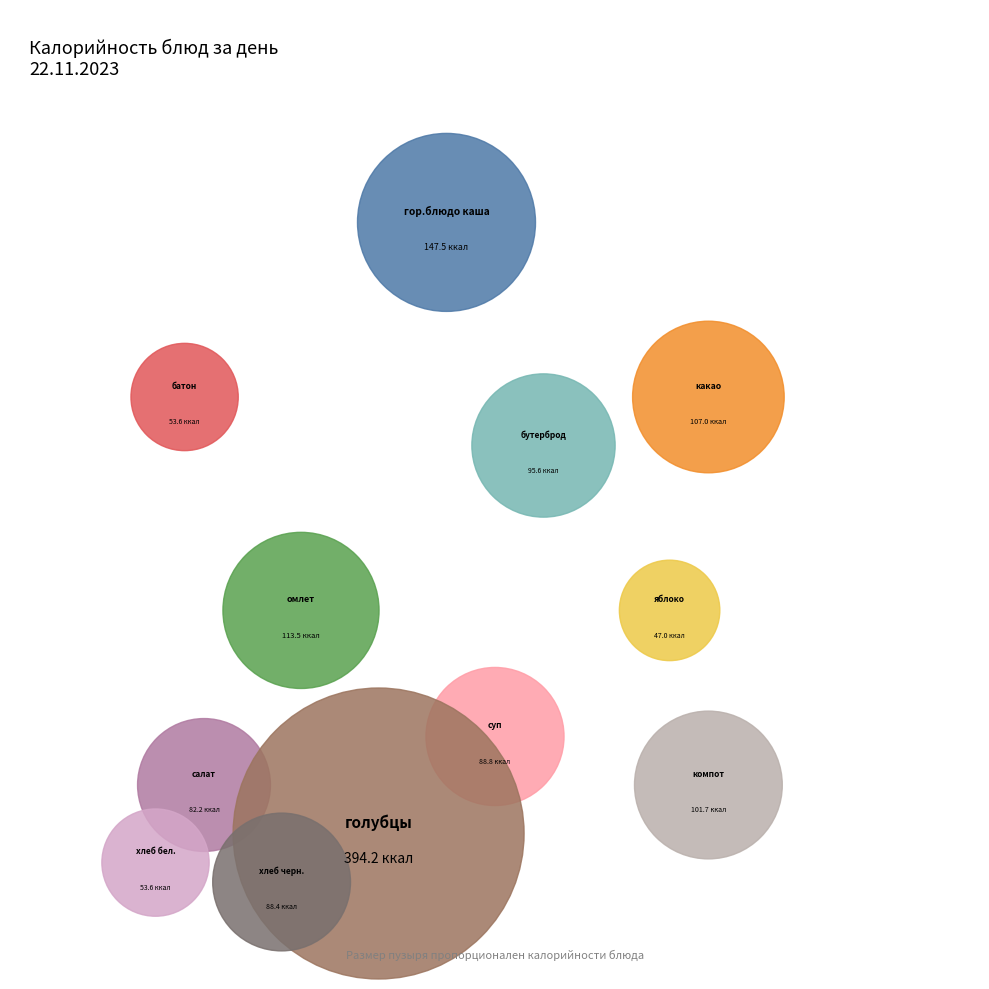

How many slices are in this pie chart?

12